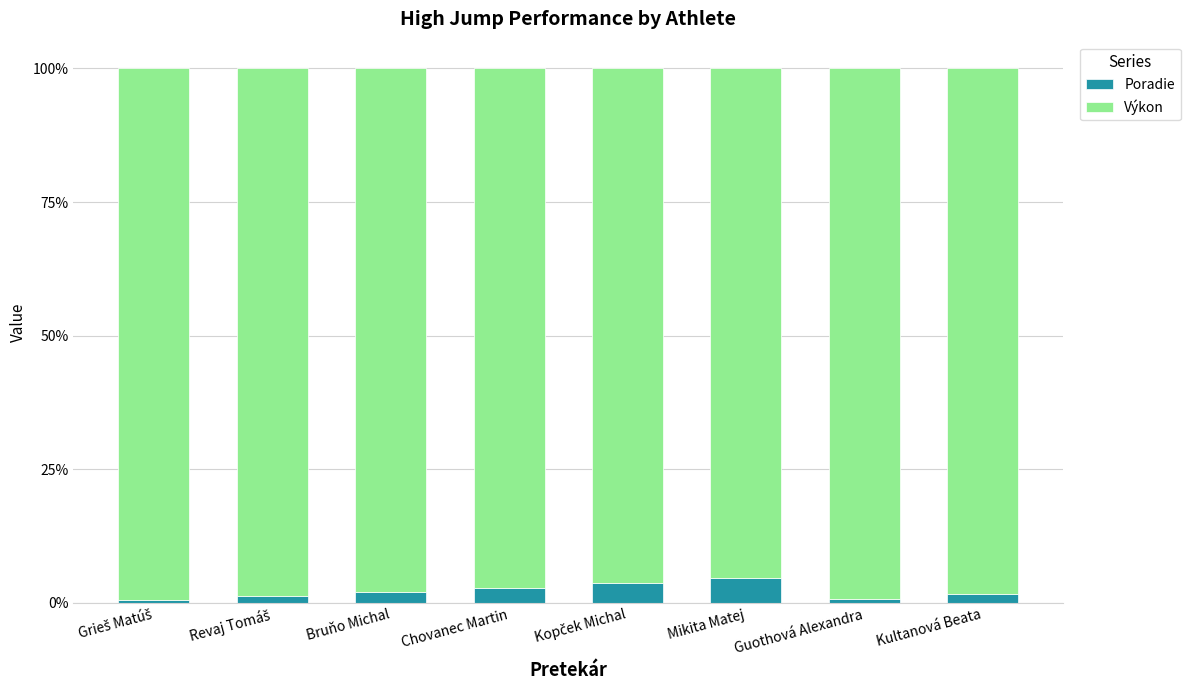

What is the difference between the maximum and minimum values in the Poradie series?

4.0